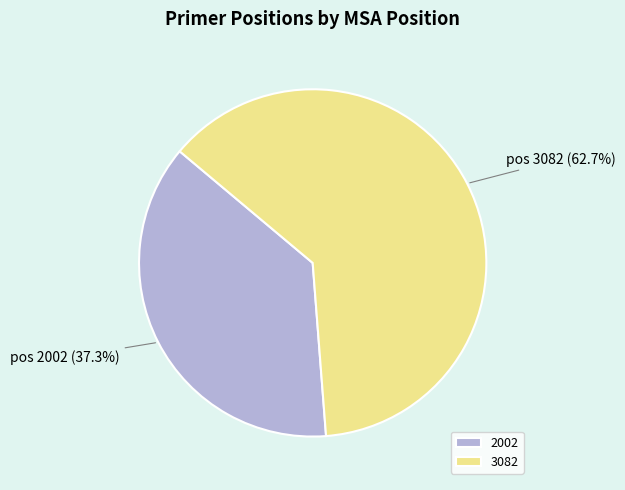

How many segments does this pie chart have?

2